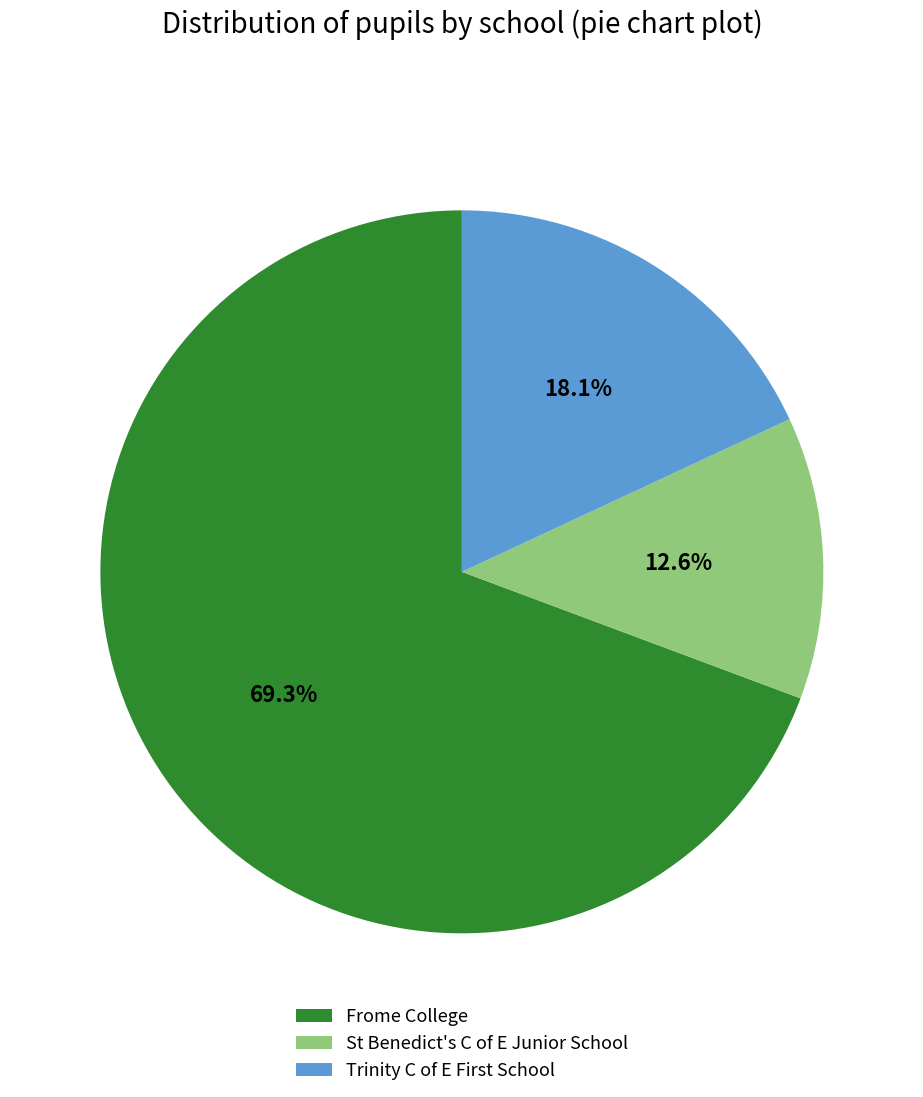

Which slice is the largest?

Frome College